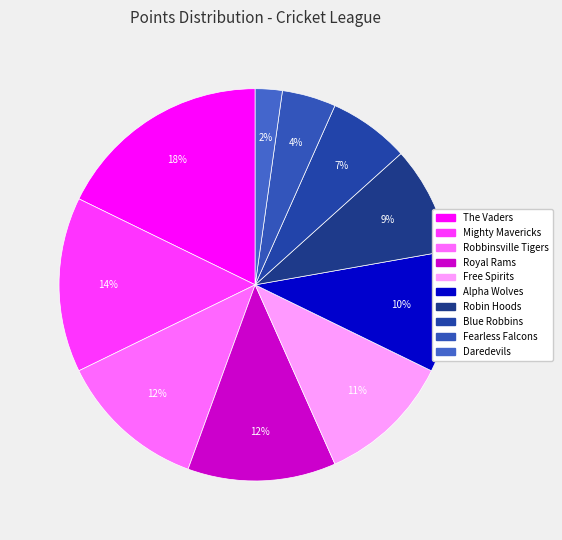

Approximately how many times larger is the value at Mighty Mavericks compared to Blue Robbins?

2.2